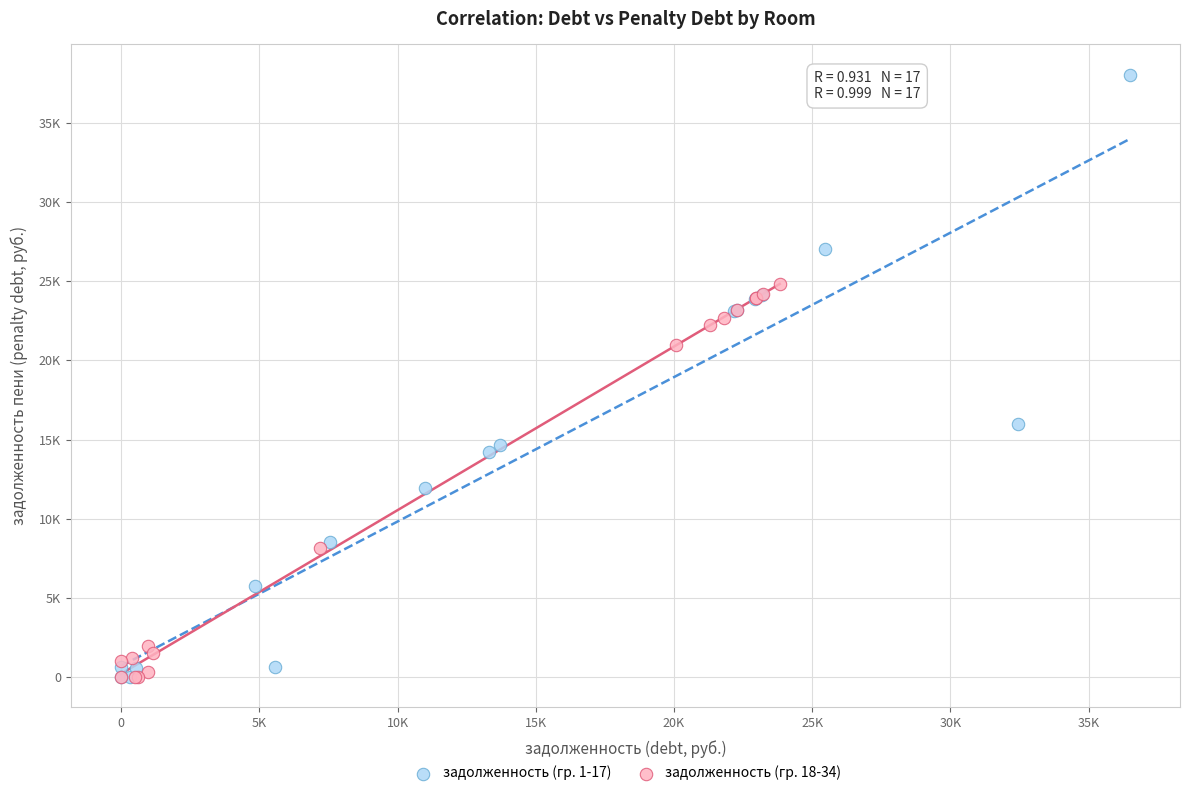

What are all the series names shown in the legend?

задолженность (гр. 1-17), задолженность (гр. 18-34)